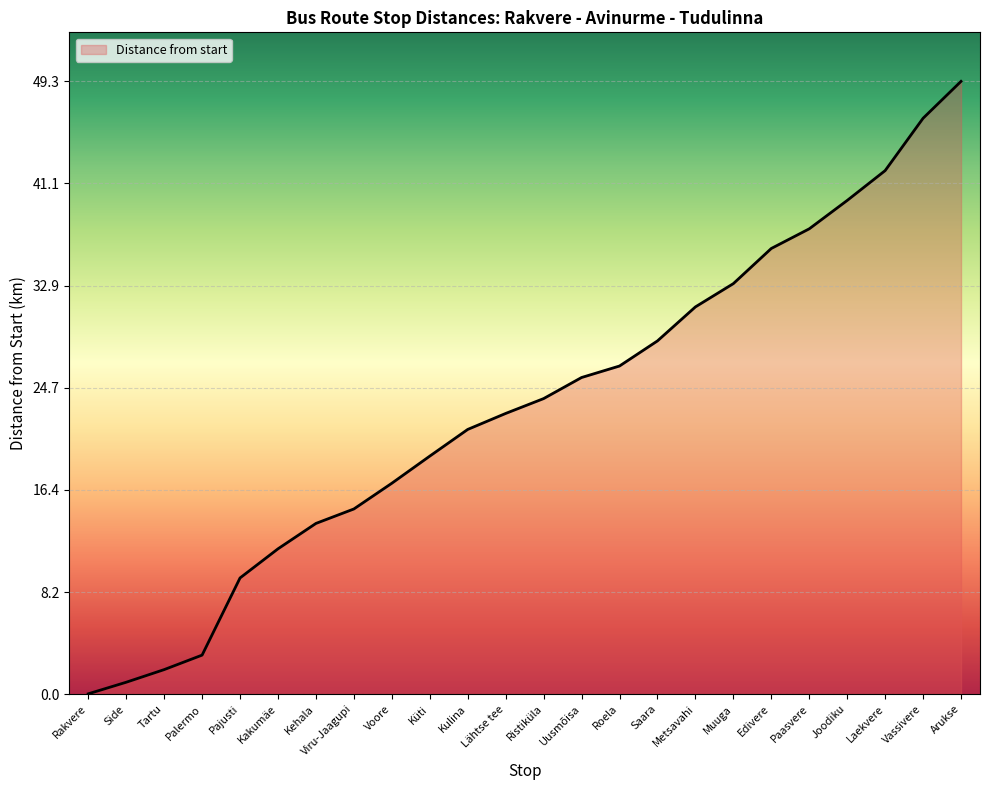

How many values are below 23?

12